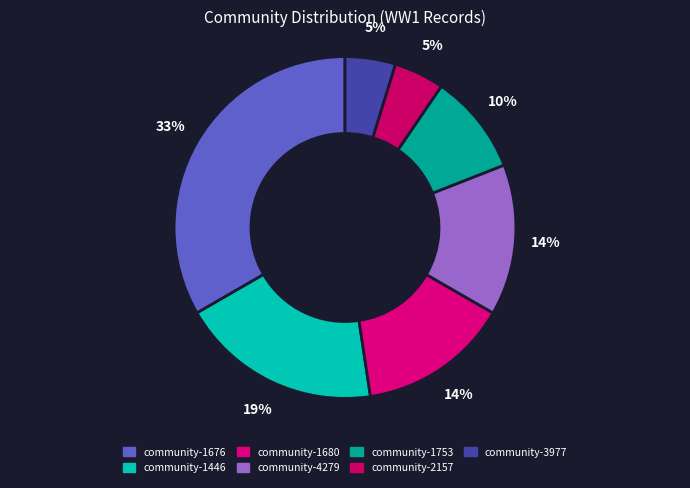

To the nearest percent, what is the average slice percentage?

14%